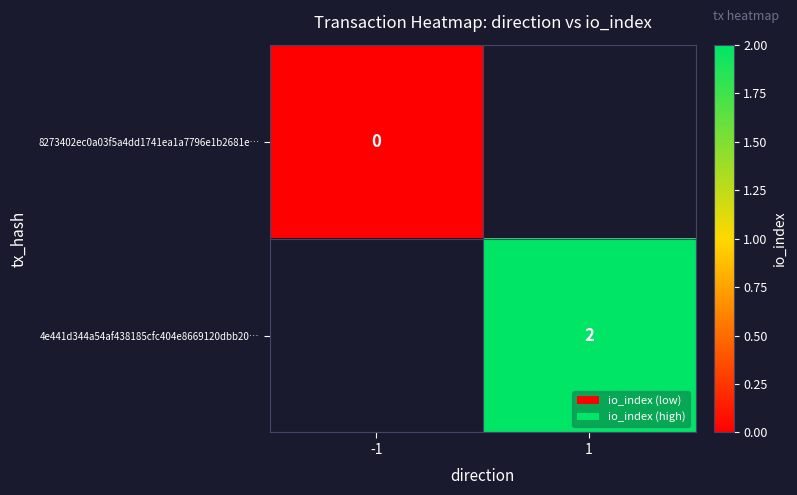

The 4e441d344a54af438185cfc404e8669120dbb20… series shows 2 at 1. True or false?

True